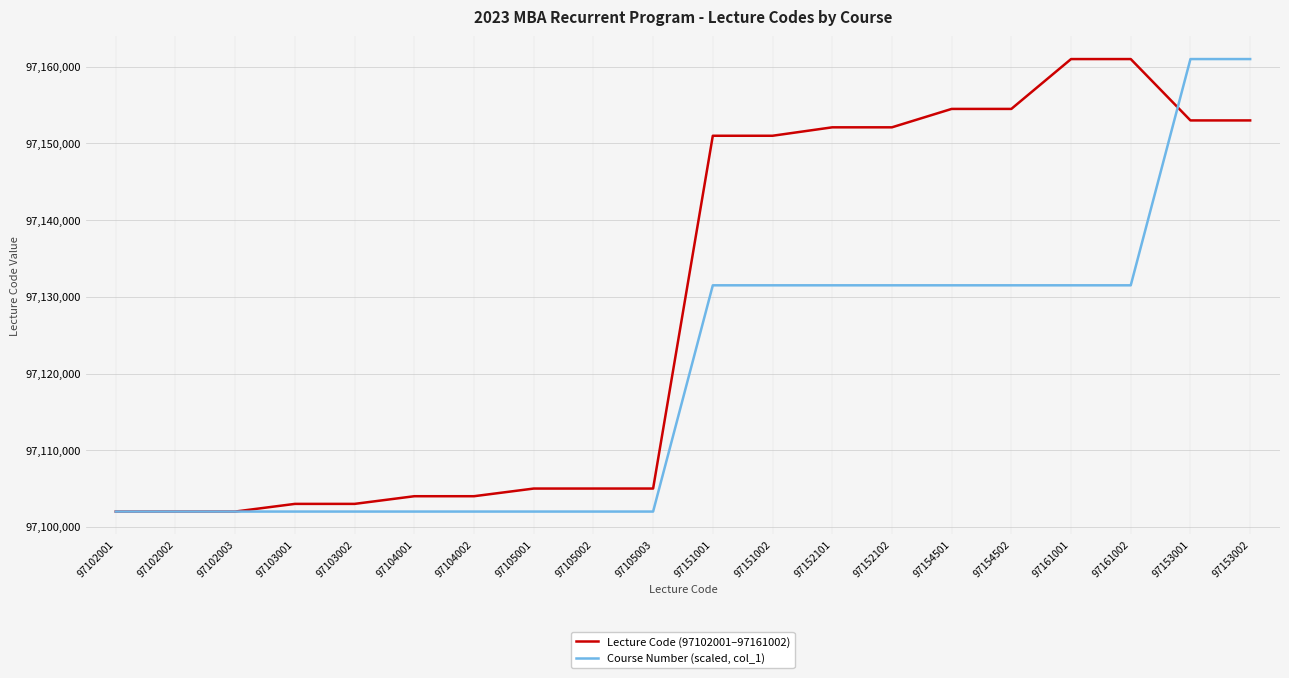

At 97153002, list the series in order from smallest to largest.

Lecture Code (97102001–97161002), Course Number (scaled, col_1)